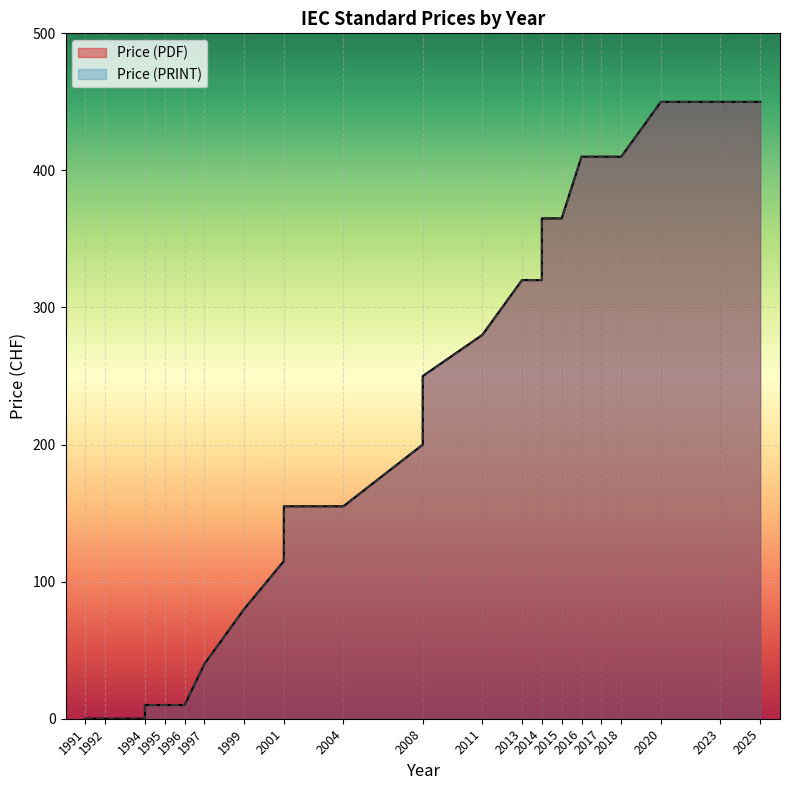

How many positive values does the Price (PRINT) series have?

21